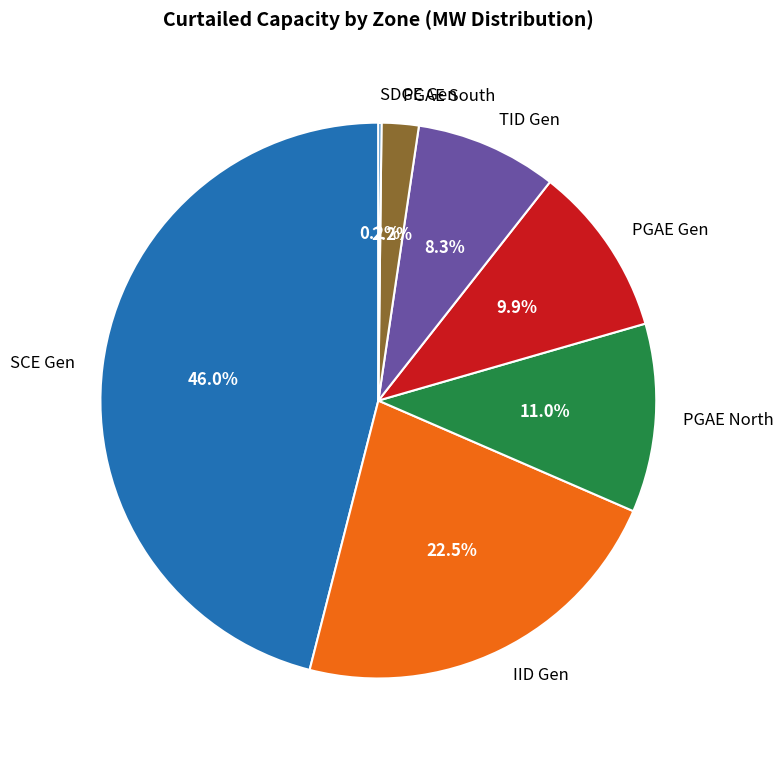

Is there a majority slice in this chart?

No